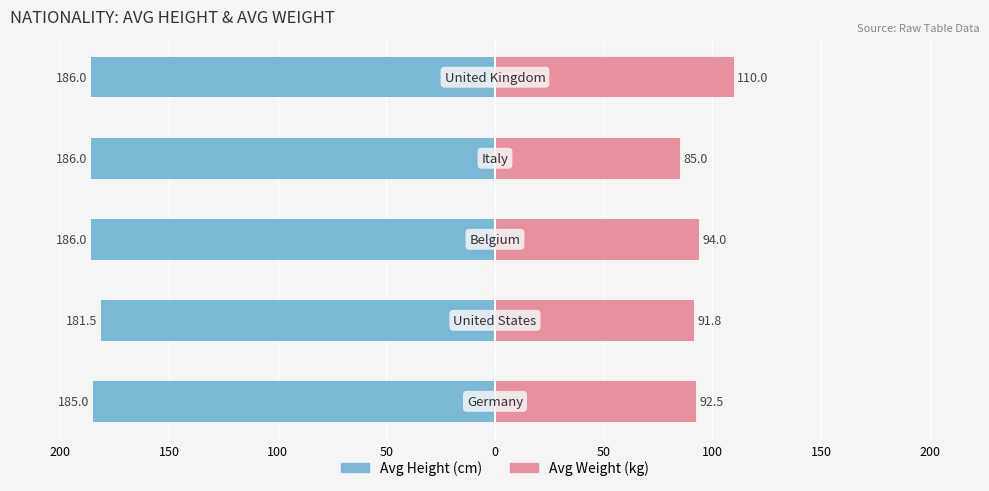

True or false: Avg Height (cm) has a value of -249.7 at 150.

False